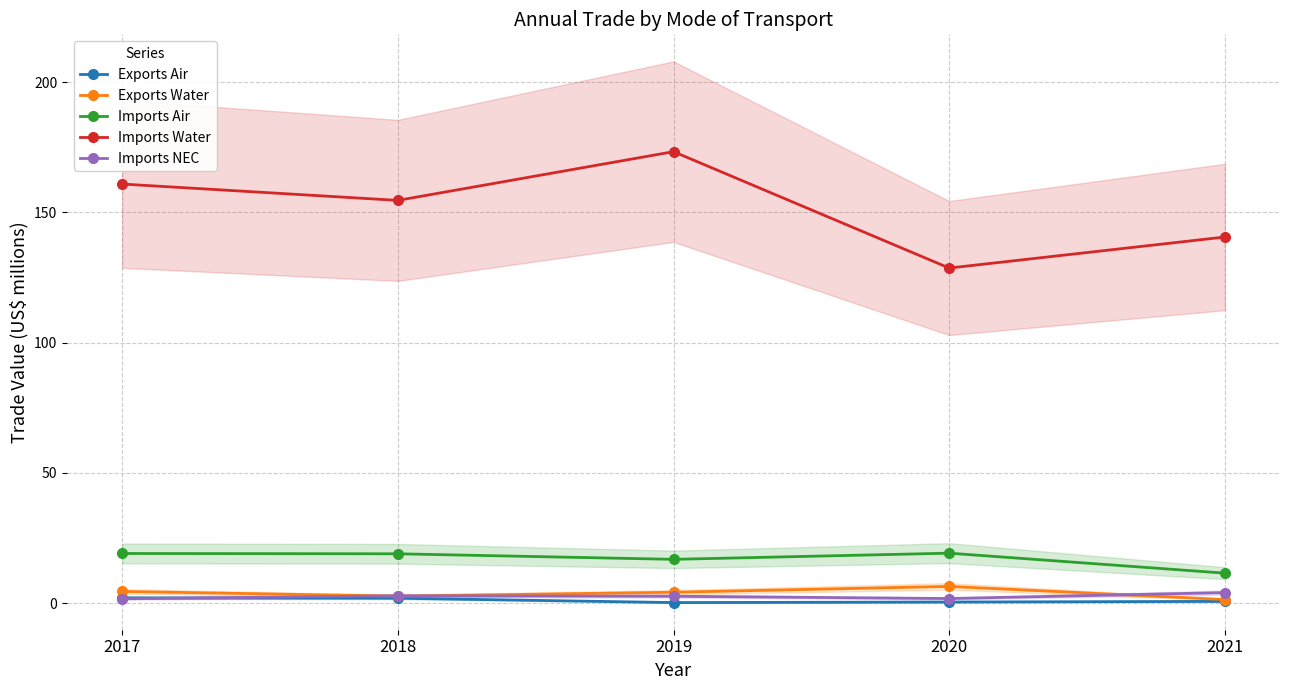

Is the value of Imports NEC at 2019 greater than the value of Exports Water at 2021?

Yes